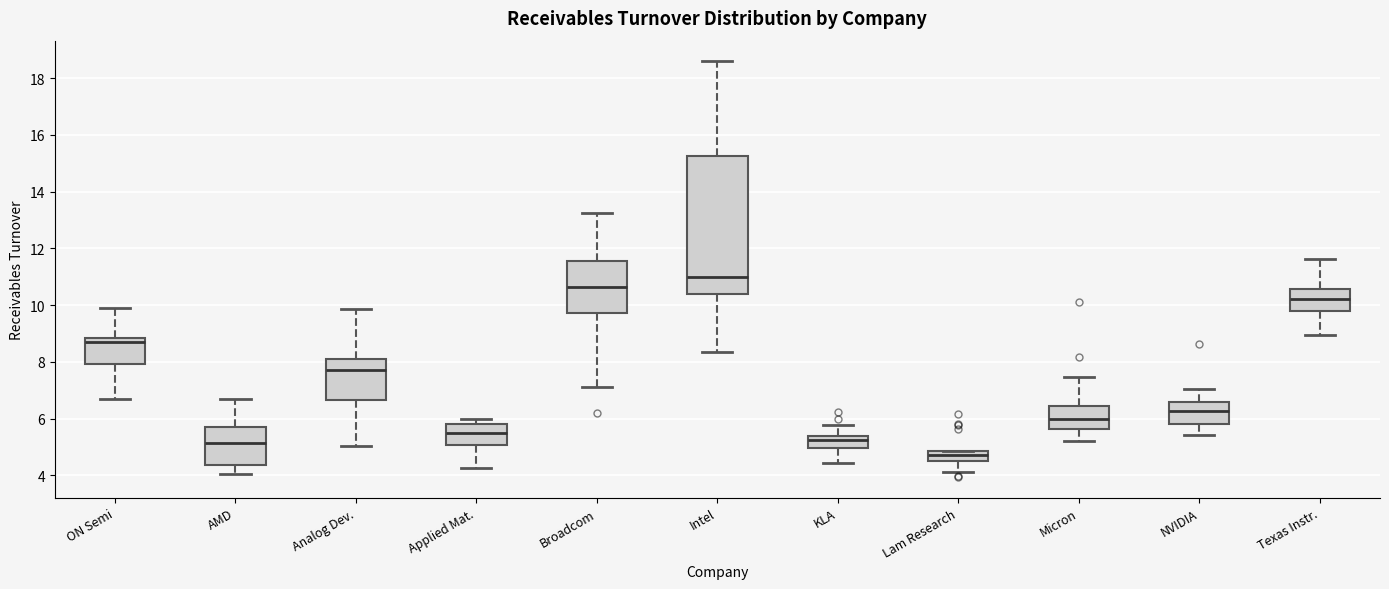

Where is the upper edge of the box for NVIDIA on the y-axis? The values are not printed on the chart, so give them approximately, as read against the axis.

6.6